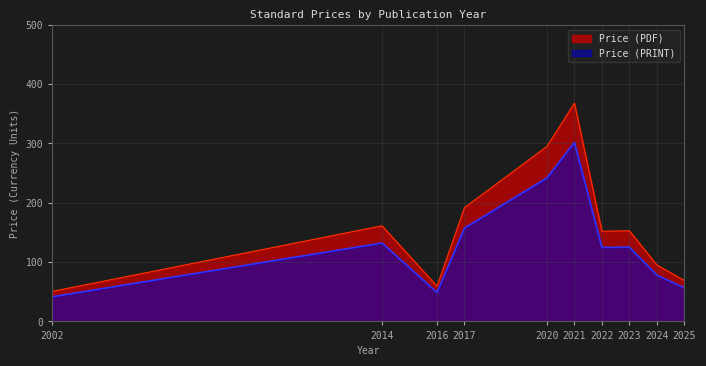

What are all the series names shown in the legend?

Price (PDF), Price (PRINT)